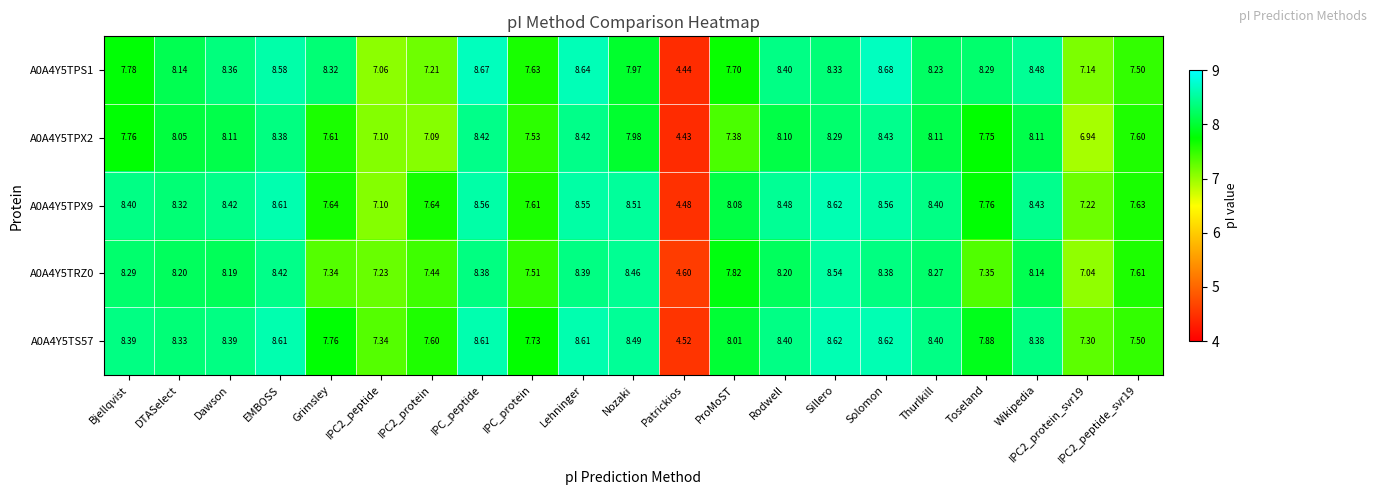

Which label corresponds to the smallest value in the chart?

Patrickios